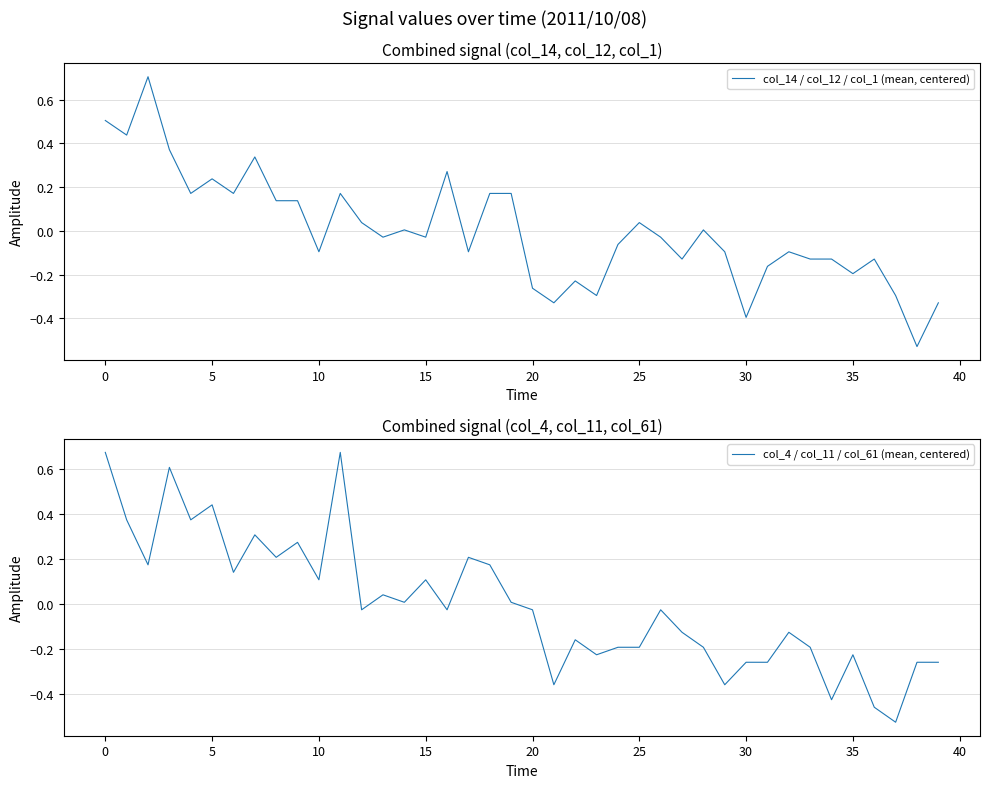

What is the highest value of the col_14 / col_12 / col_1 (mean, centered) series?

0.7